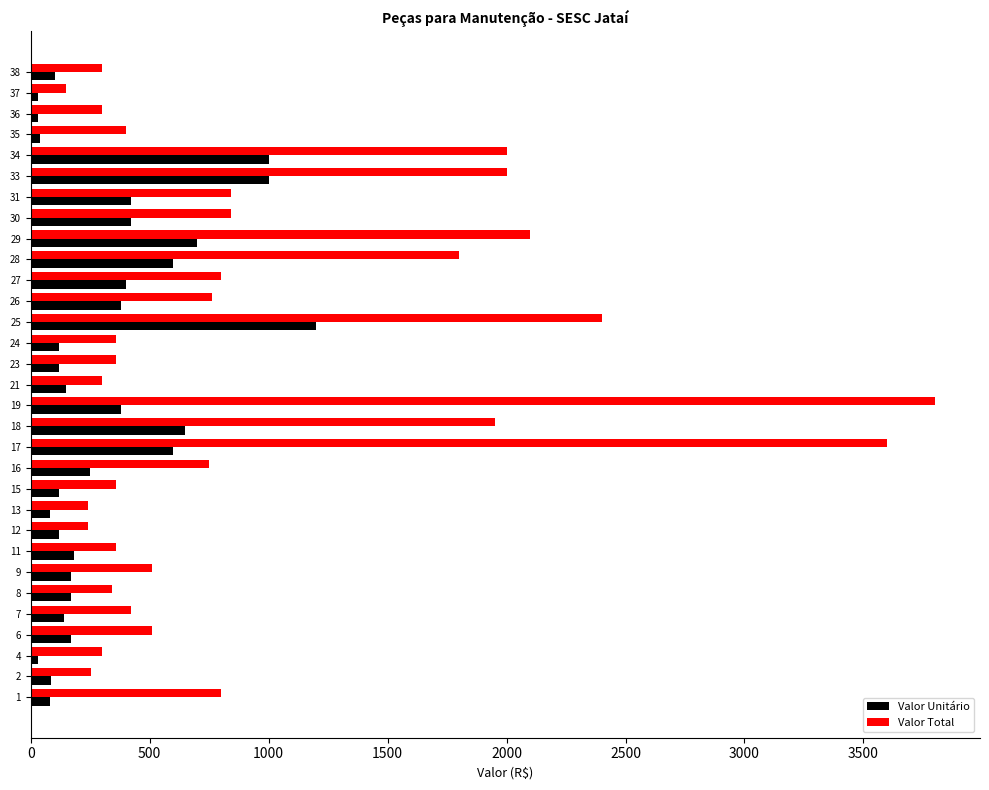

How many distinct data groups are displayed?

2